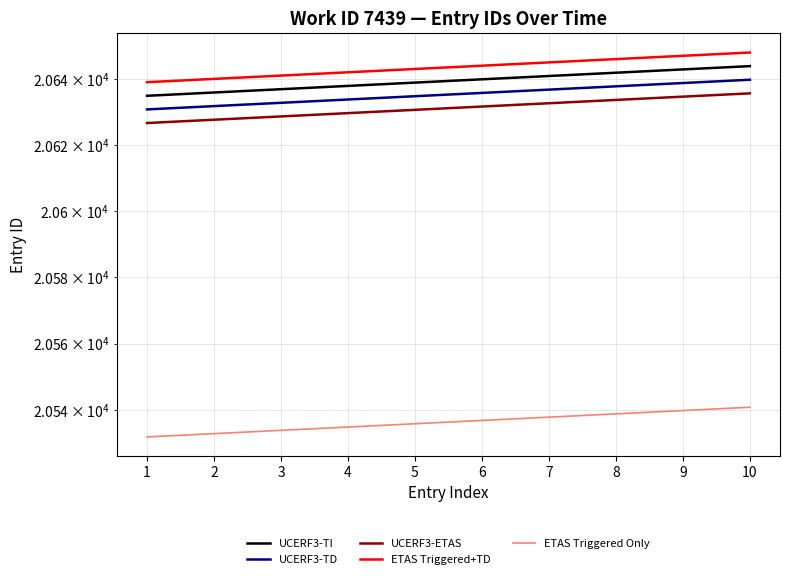

Which series has the largest total across all categories?

ETAS Triggered+TD